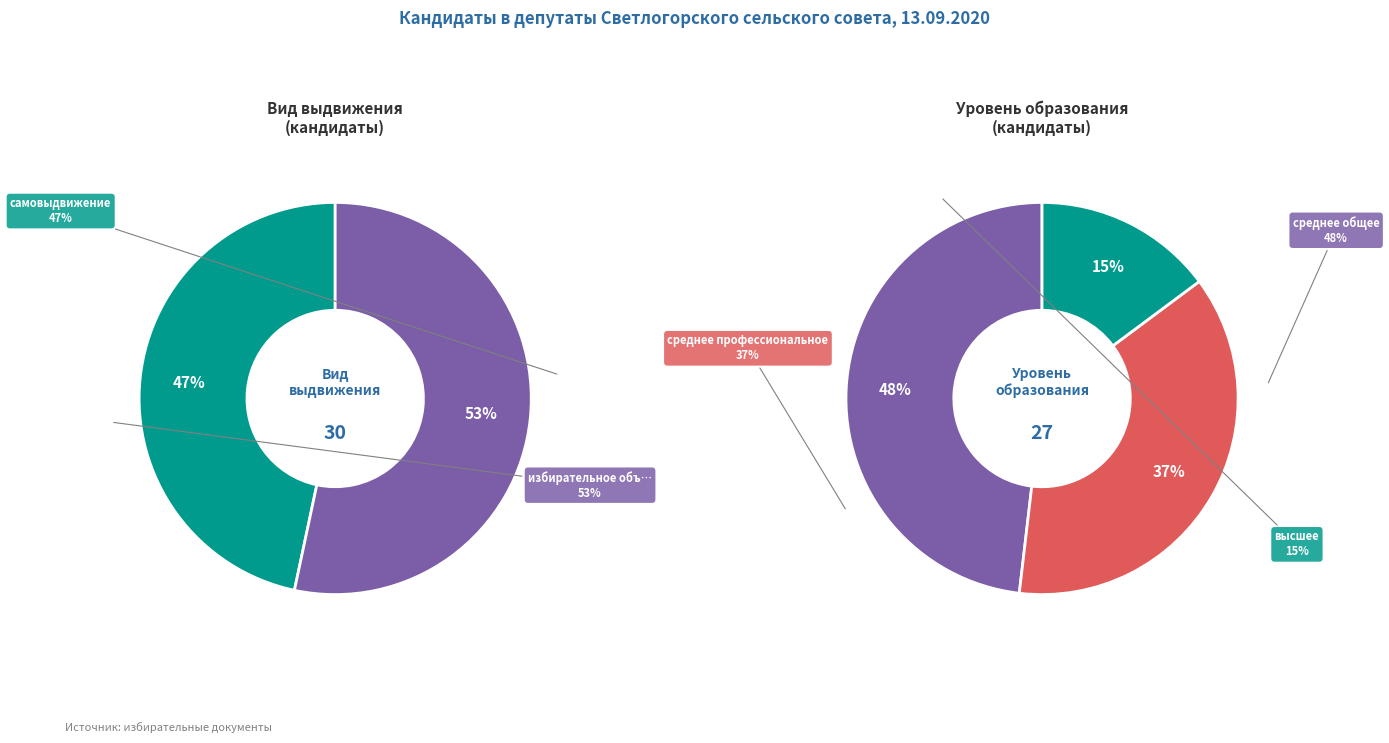

To the nearest percent, what portion does самовыдвижение represent?

47%